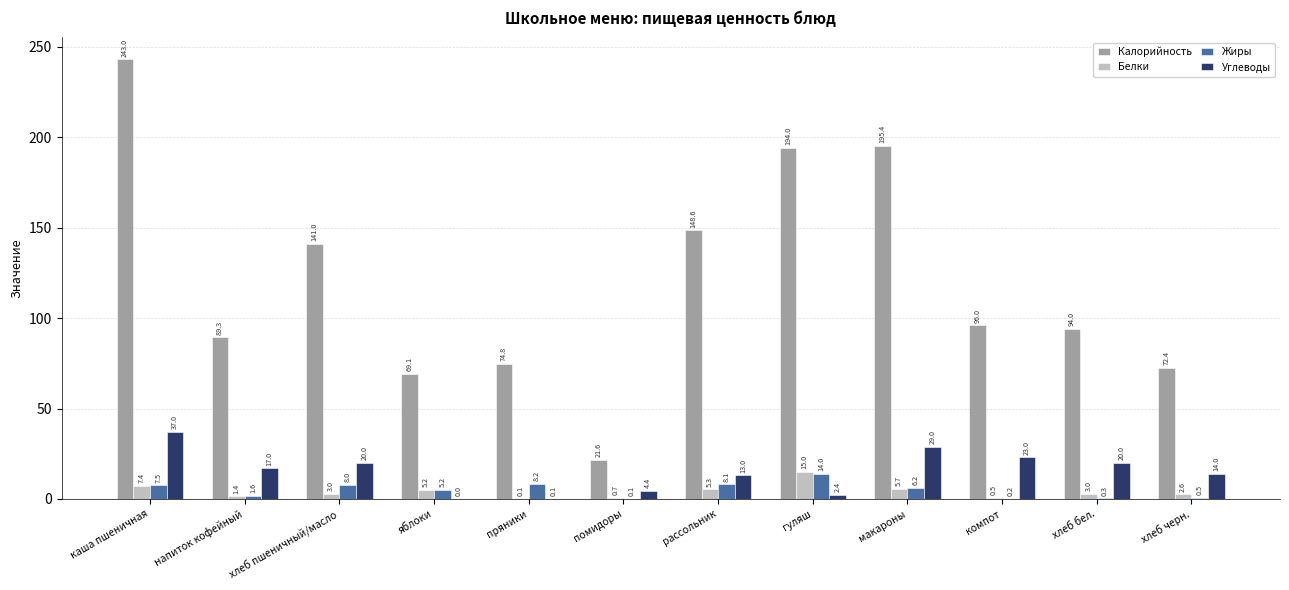

At which label is Калорийность closest to 132?

хлеб пшеничный/масло